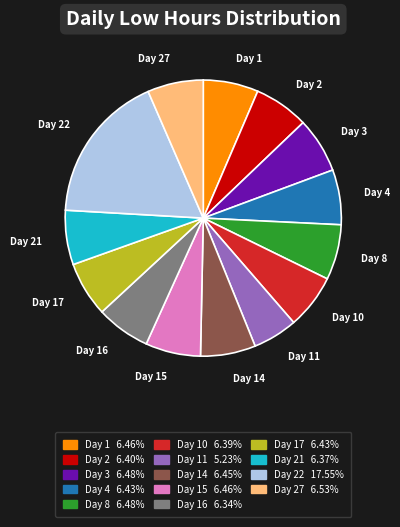

Is there a majority slice in this chart?

No